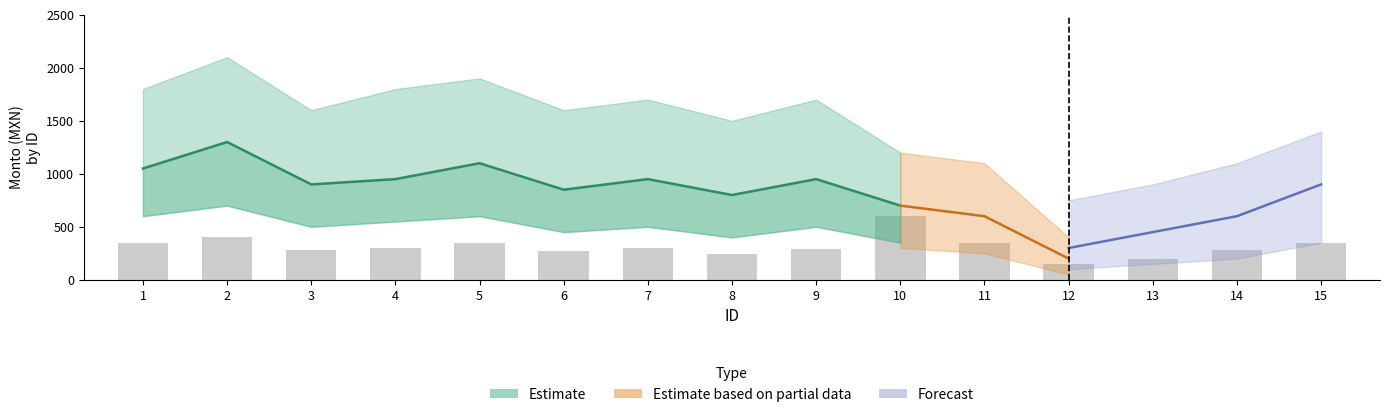

Is it true that the value at 10 is 600?

True